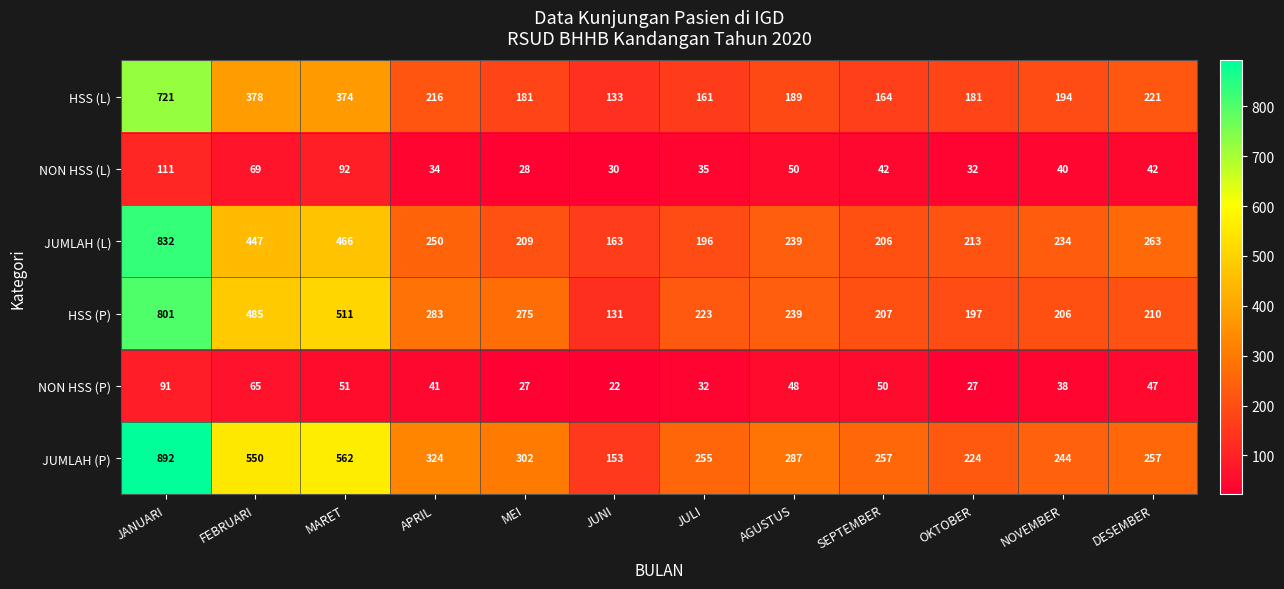

Rank the series by their maximum value, from lowest to highest.

NON HSS (P), NON HSS (L), HSS (L), HSS (P), JUMLAH (L), JUMLAH (P)